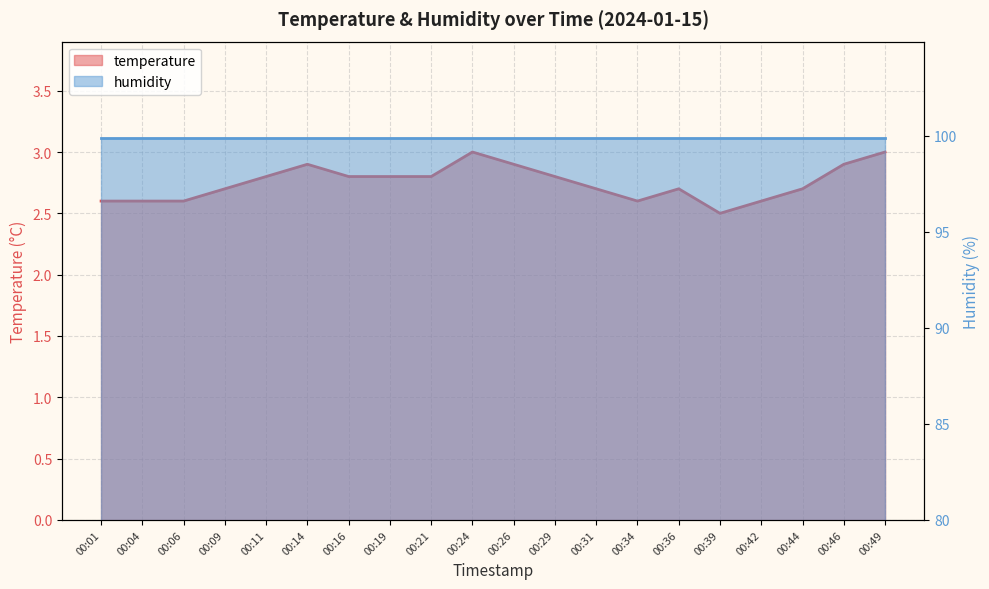

What is the sum of the values at 00:01 and 00:39?

5.1